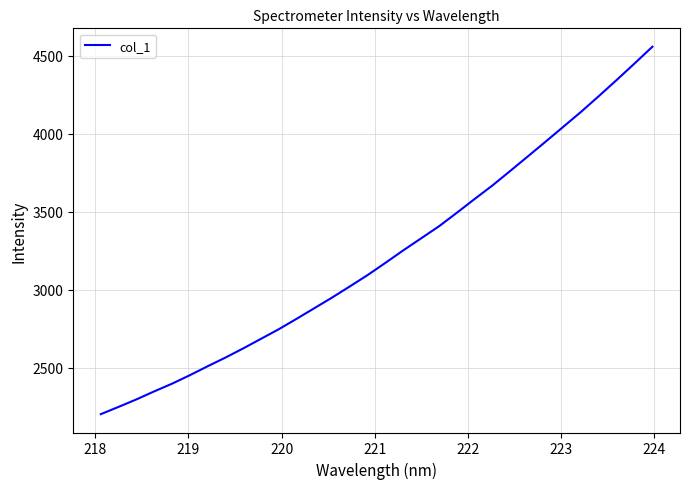

Does the chart display data point markers on the line(s)?

No